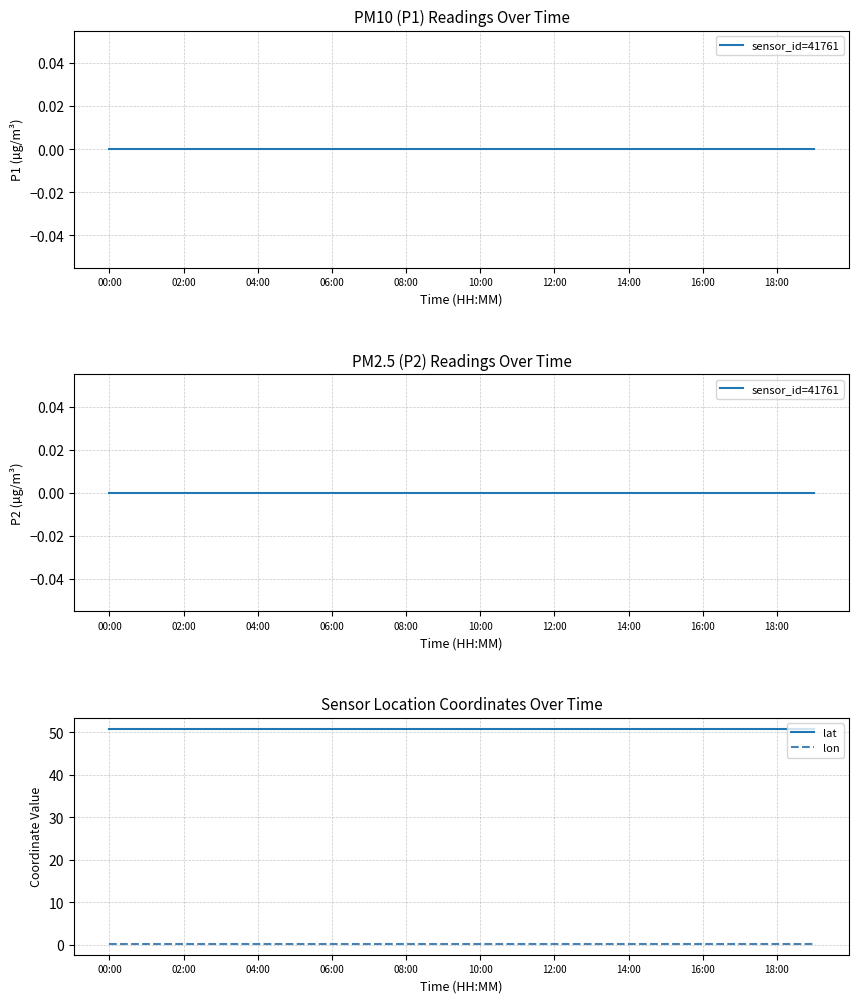

True or false: lat and sensor_id=41761 intersect in this chart.

False